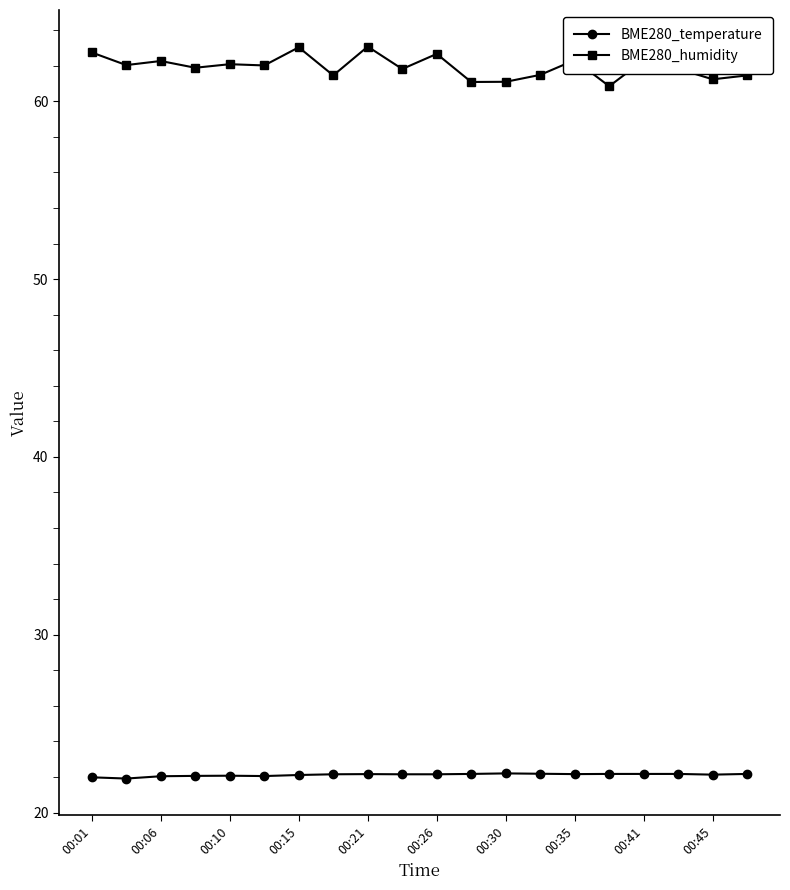

True or false: BME280_humidity and BME280_temperature cross at least once.

False